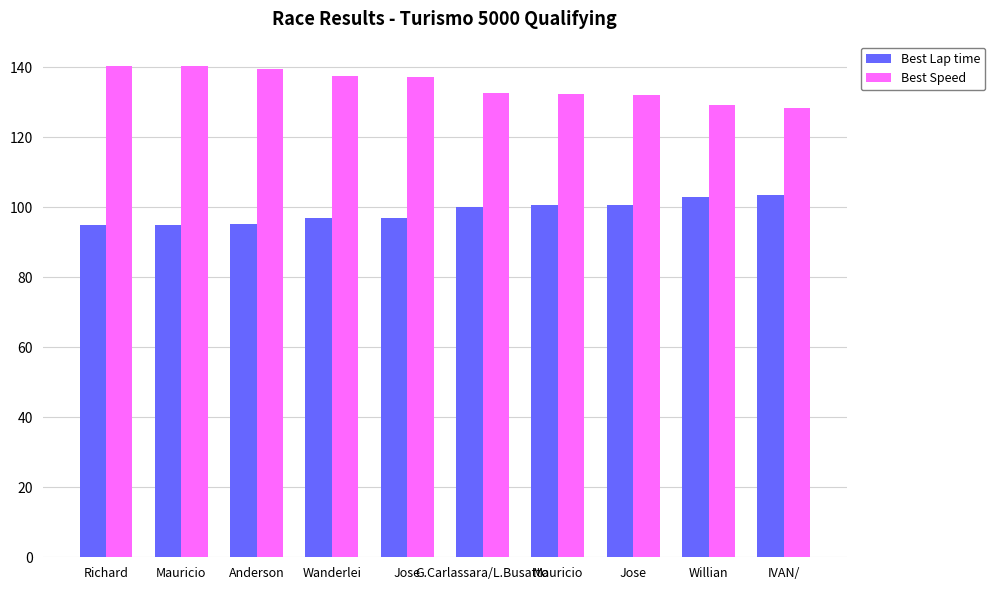

Which category has the lowest value in the Best Lap time series?

Richard